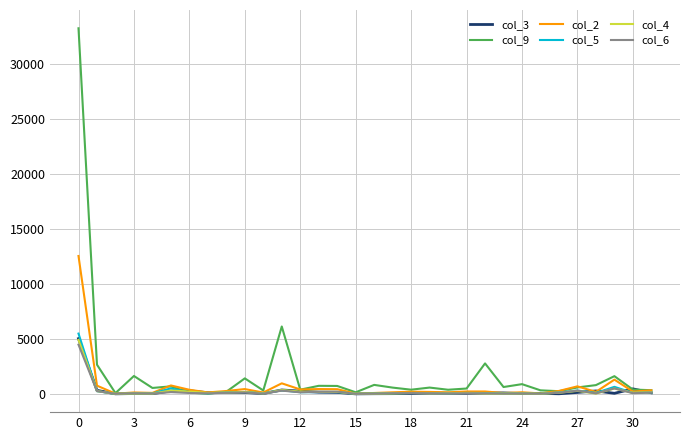

True or false: col_9 has more than 2 points higher than both neighbors.

True